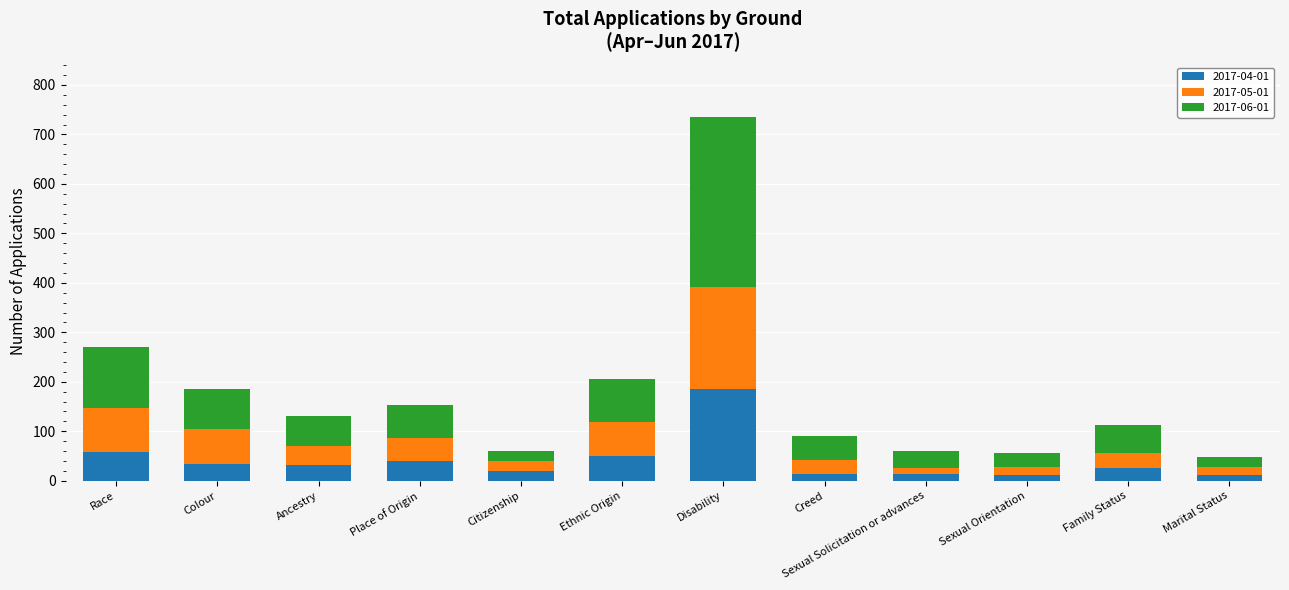

What is the highest value of the 2017-04-01 series?

186